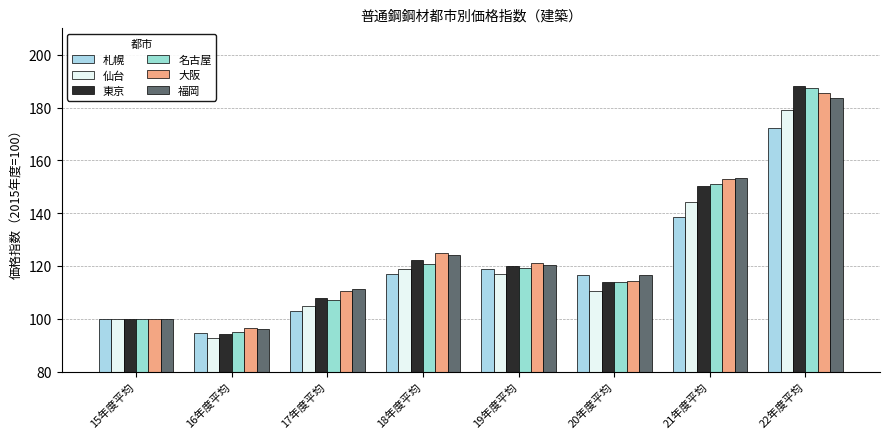

Reading left to right, what are all the values shown in this chart?

札幌: 100.0	94.7	103.1	117.0	119.0	116.5	138.5	172.1
仙台: 100.0	92.6	104.8	118.7	116.9	110.4	144.1	179.2
東京: 100.0	94.3	107.9	122.3	120.1	114.0	150.4	188.2
名古屋: 100.0	95.1	107.2	120.9	119.4	113.8	151.1	187.3
大阪: 100.0	96.6	110.7	124.9	121.1	114.5	152.9	185.5
福岡: 100.0	96.2	111.2	124.1	120.4	116.7	153.3	183.7